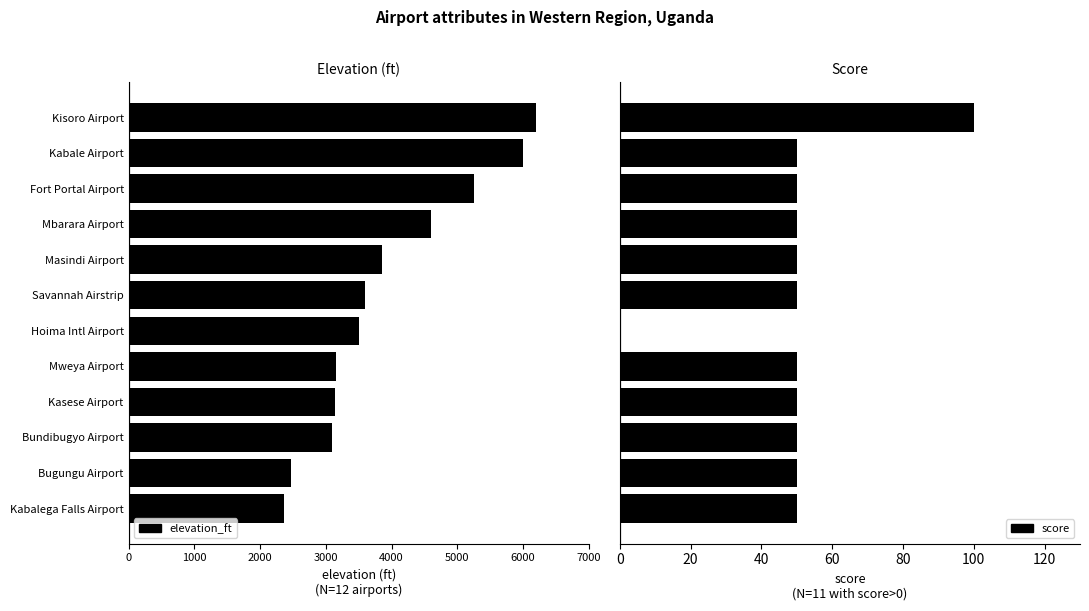

What is the sum of all score values?

600